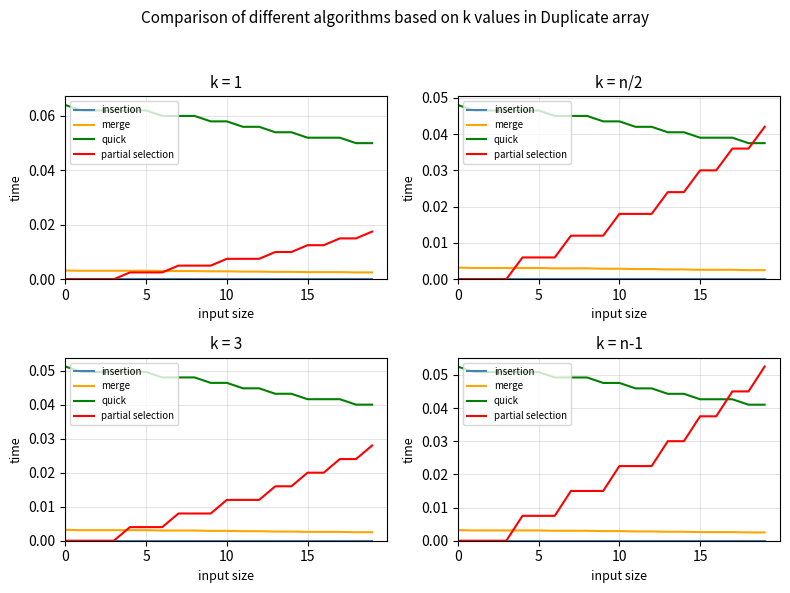

Which series has the largest total across all categories?

quick